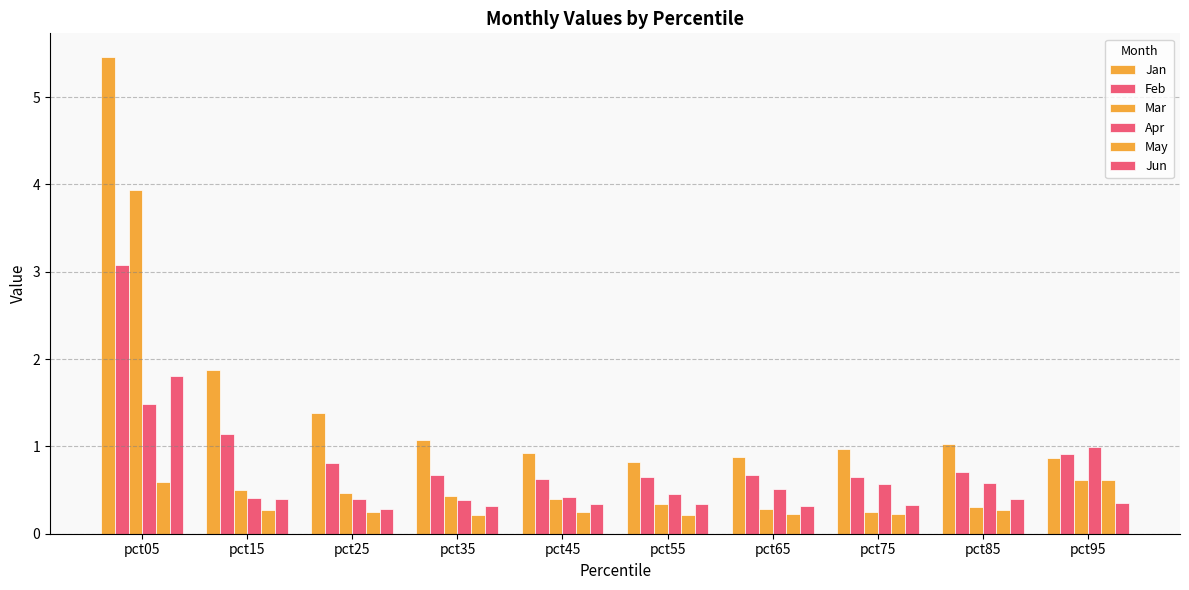

How many groups of bars are there?

10